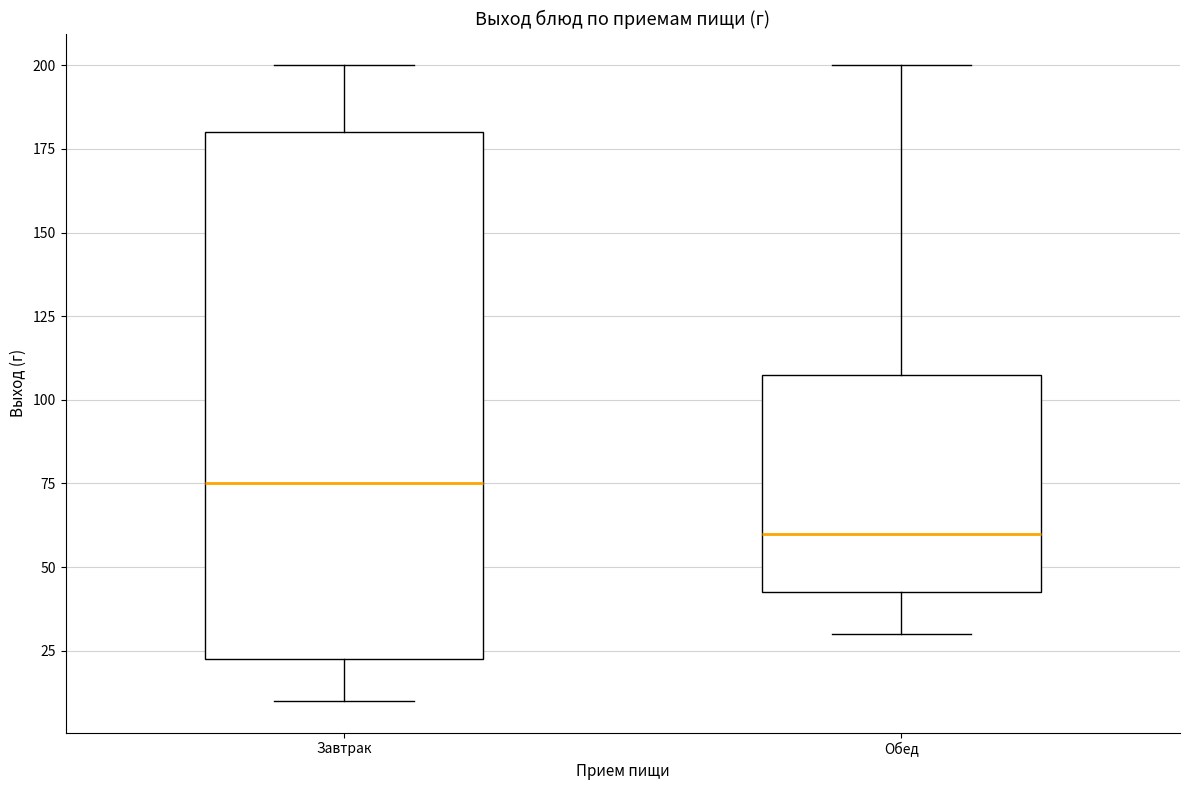

Reading left to right, transcribe this box plot: for each box, give where its median line is, the range the box spans, and where its two whiskers end, as read against the y-axis. The values are not printed on the chart, so give them approximately, as read against the axis.

Завтрак: median 75, box 25 to 180, whiskers 10 to 200
Обед: median 60, box 45 to 110, whiskers 30 to 200